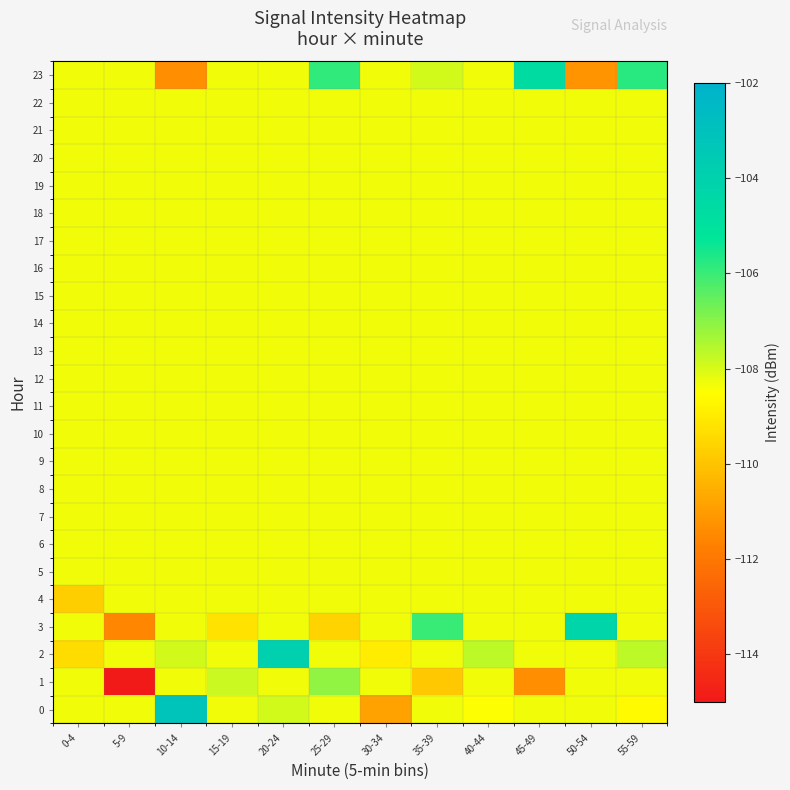

At which category is the sum across all series the highest?

20-24